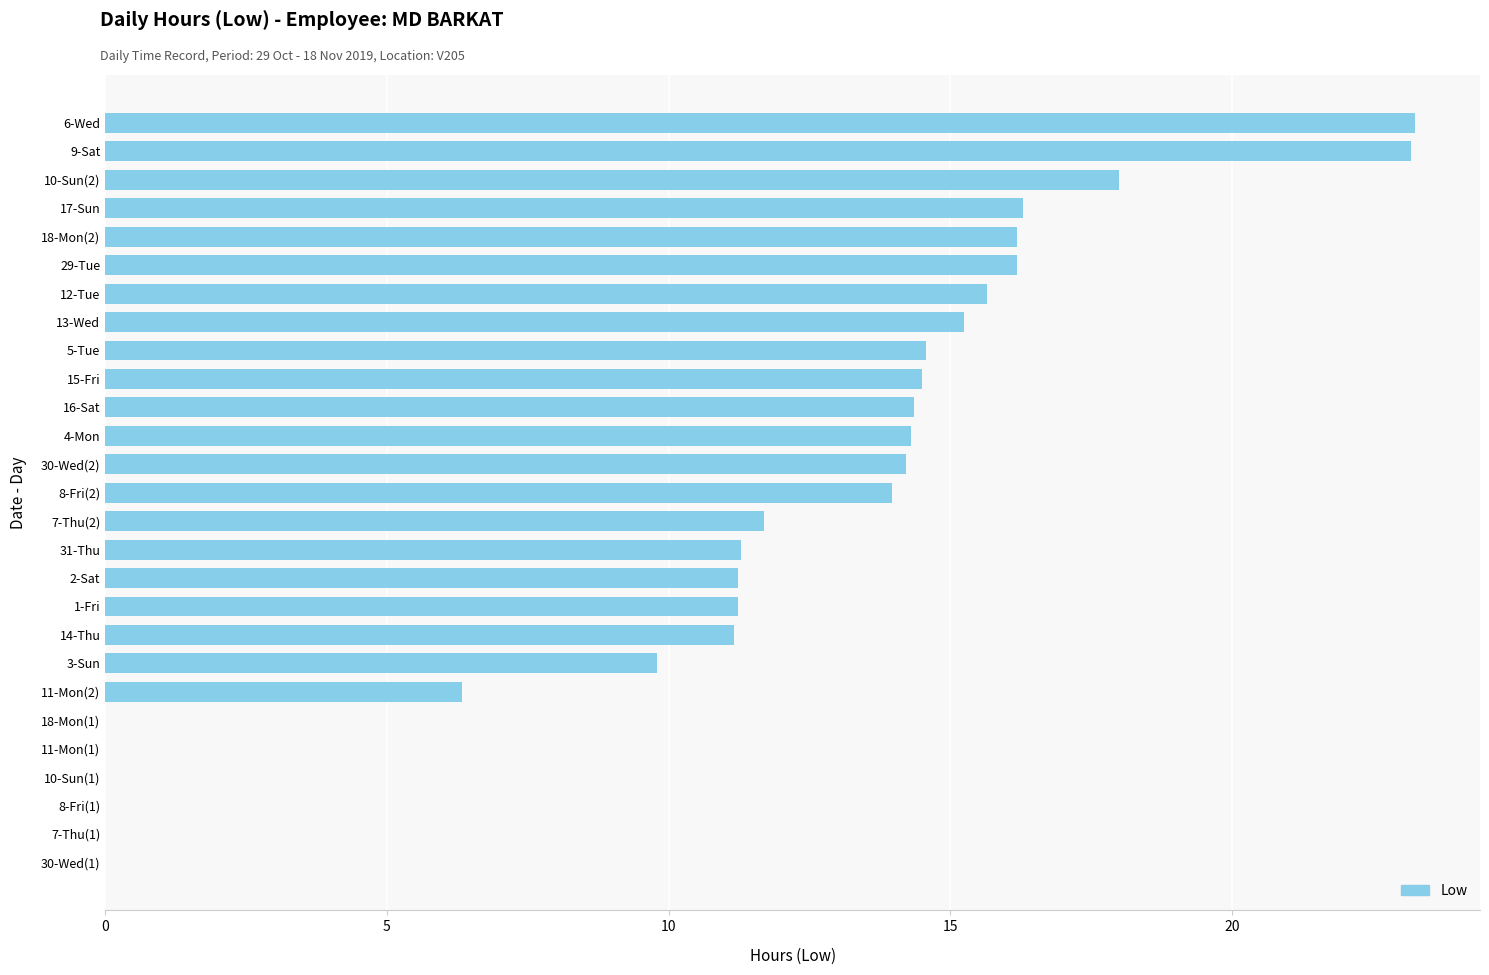

What is the average value?

11.2